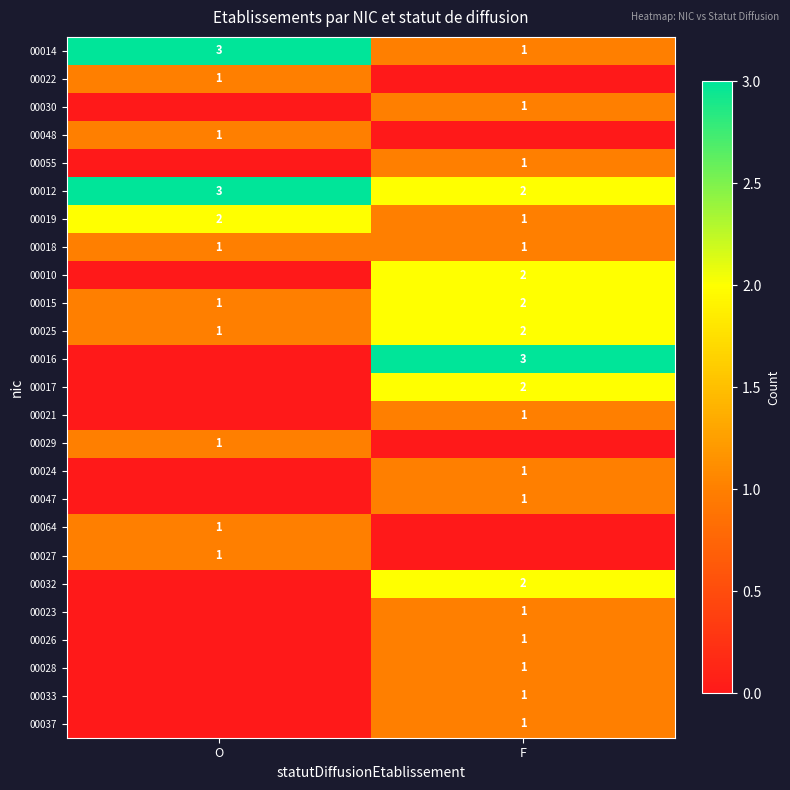

Rank the categories by 00025 value from lowest to highest.

O, F